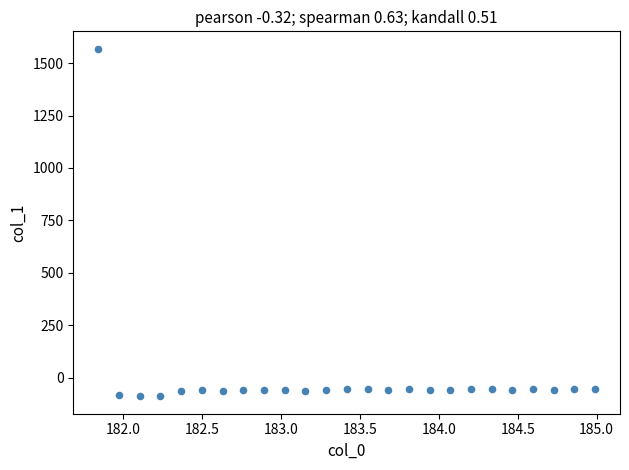

What is the range of X values (max minus min)?

3.1